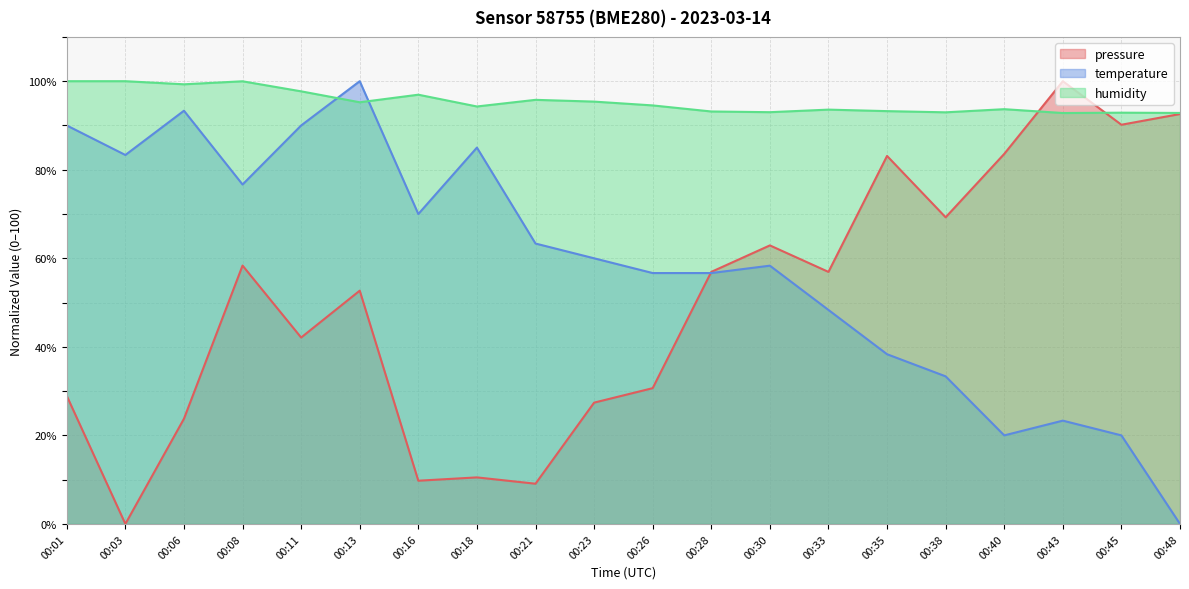

What is the difference between the highest and lowest values at 00:38?

59.6